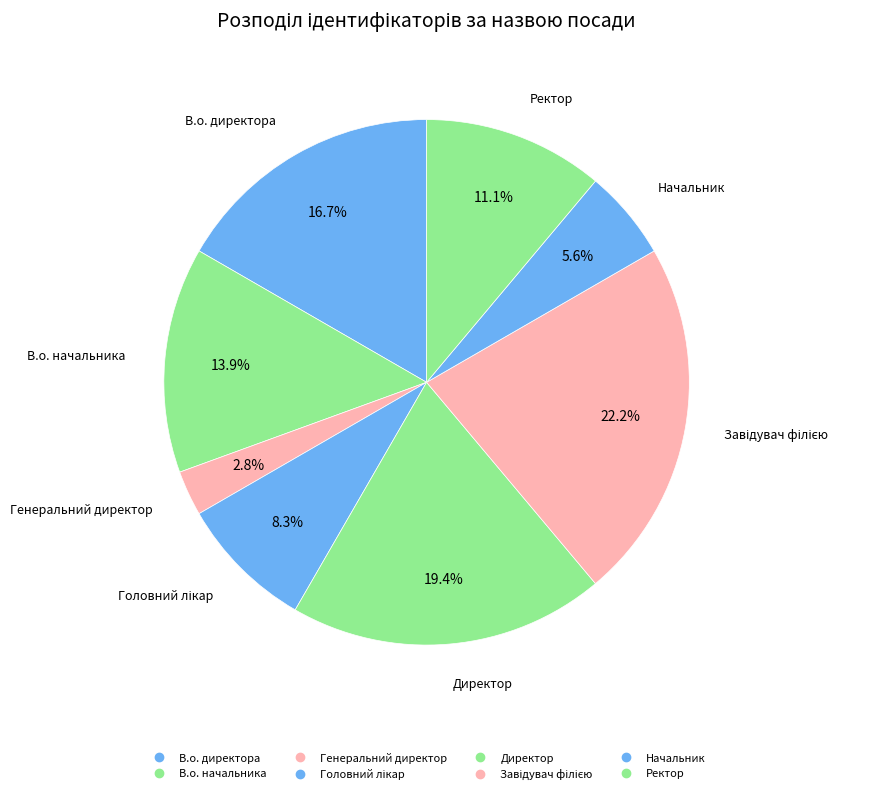

Does В.о. директора account for over 50% of the chart?

No